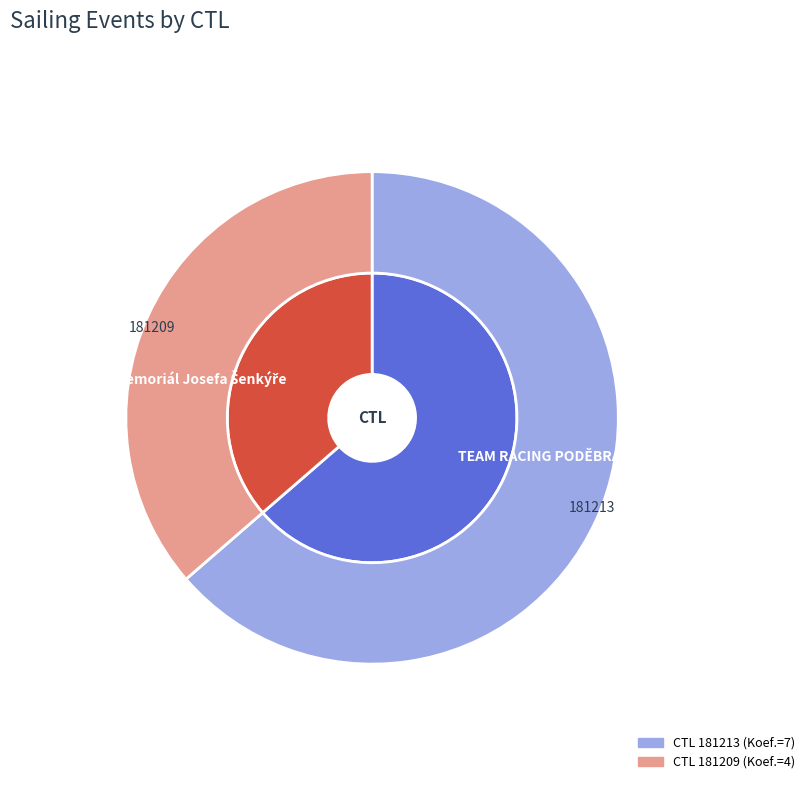

To the nearest percent, what is the average slice percentage?

50%